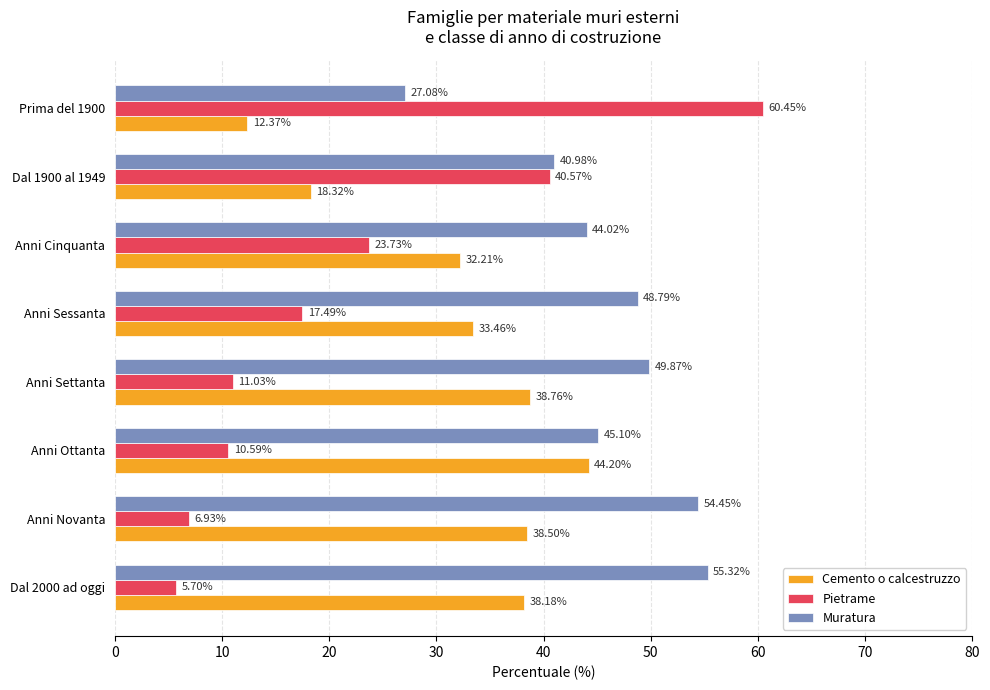

What is the smallest value displayed?

5.7